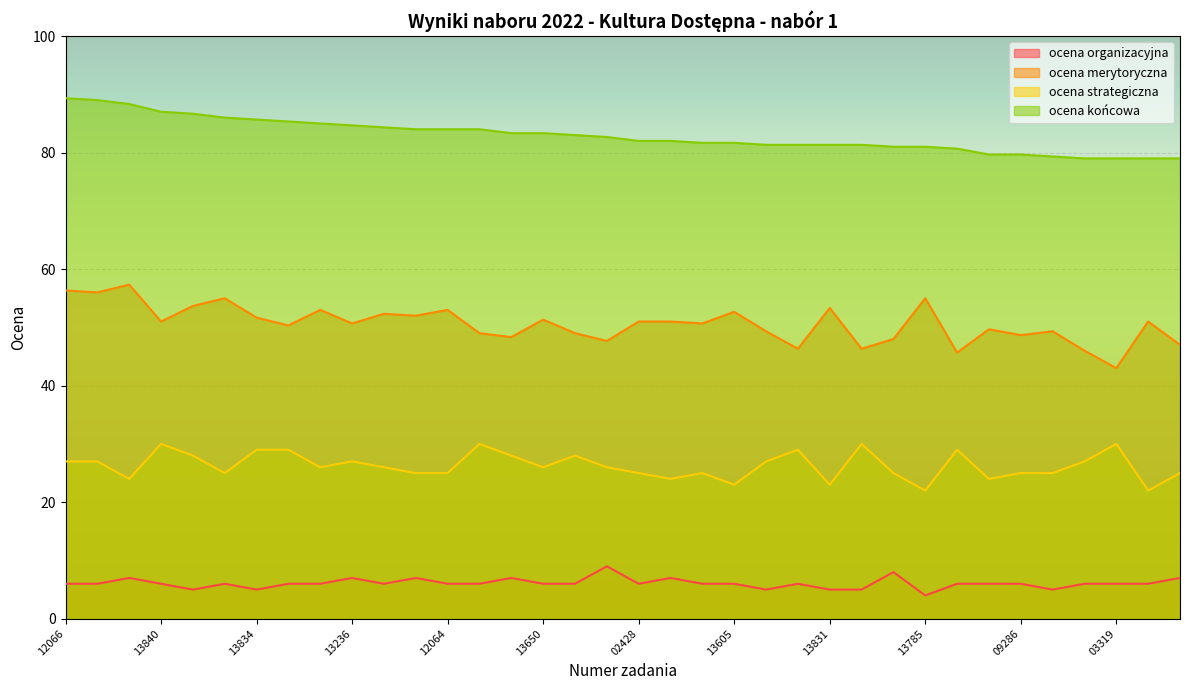

What is the value of the ocena merytoryczna point at the 2nd from the left?

56.0